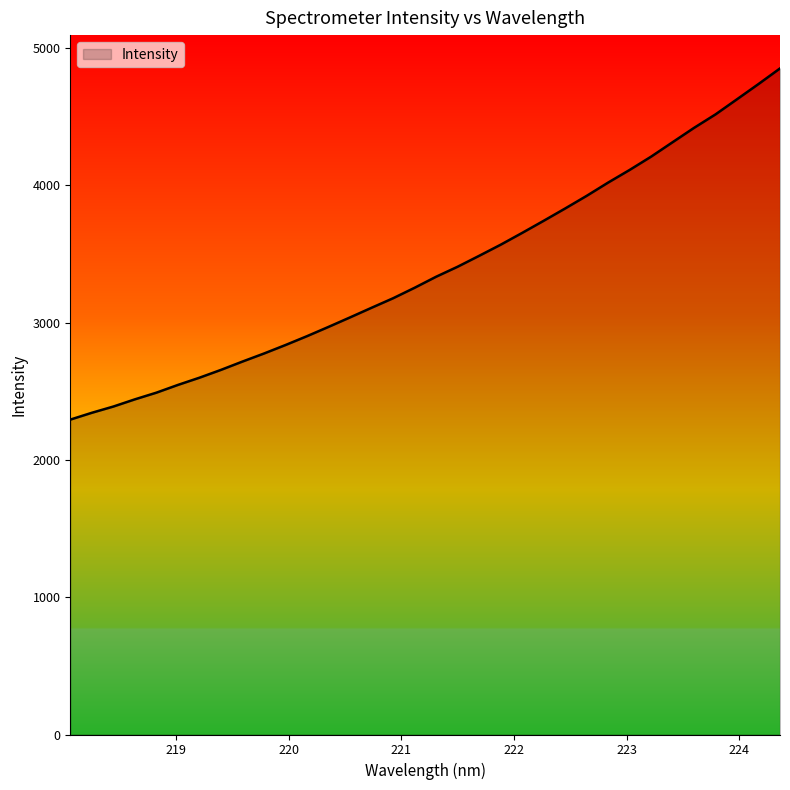

What is the maximum value shown in the chart?

4852.4